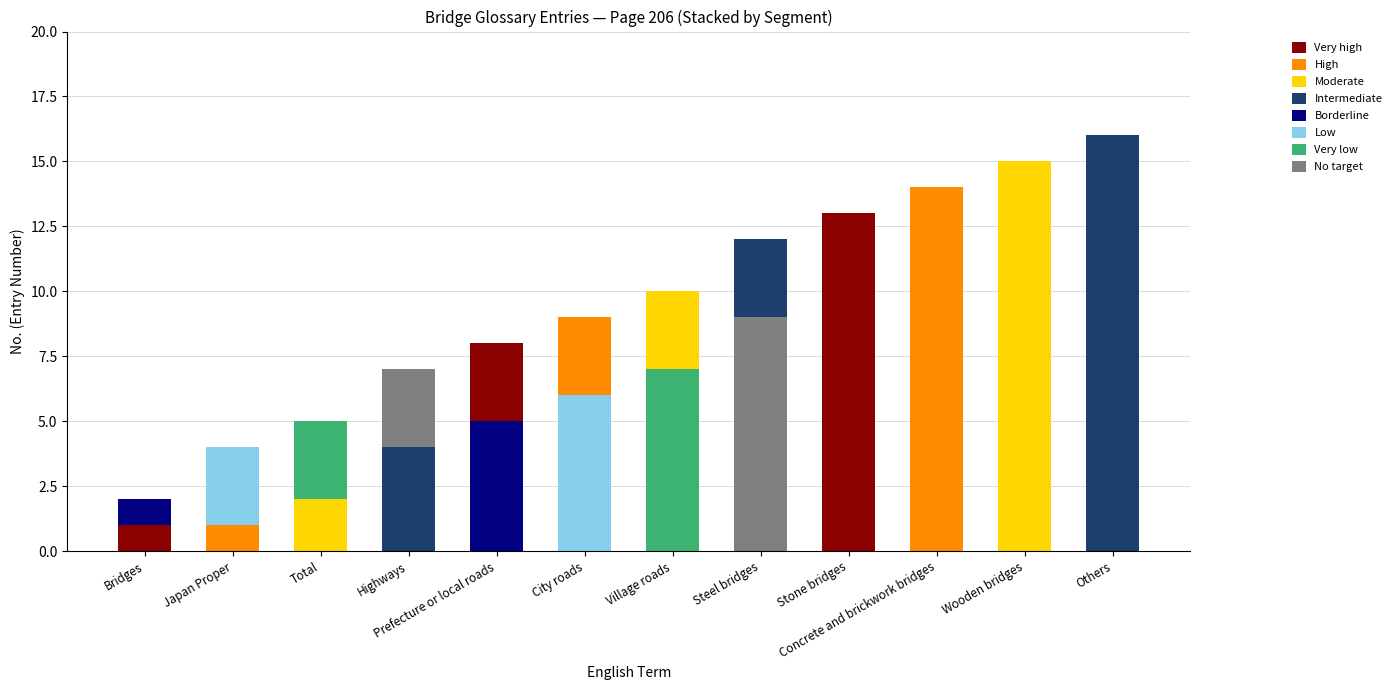

Are the bars grouped side by side (vs. stacked)?

No